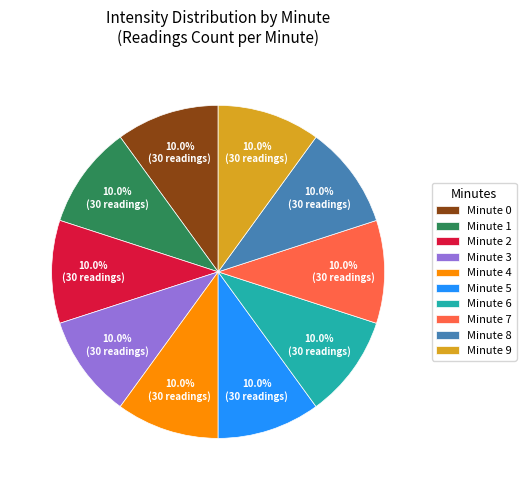

What percentage is NOT represented by Minute 8?

90.0%